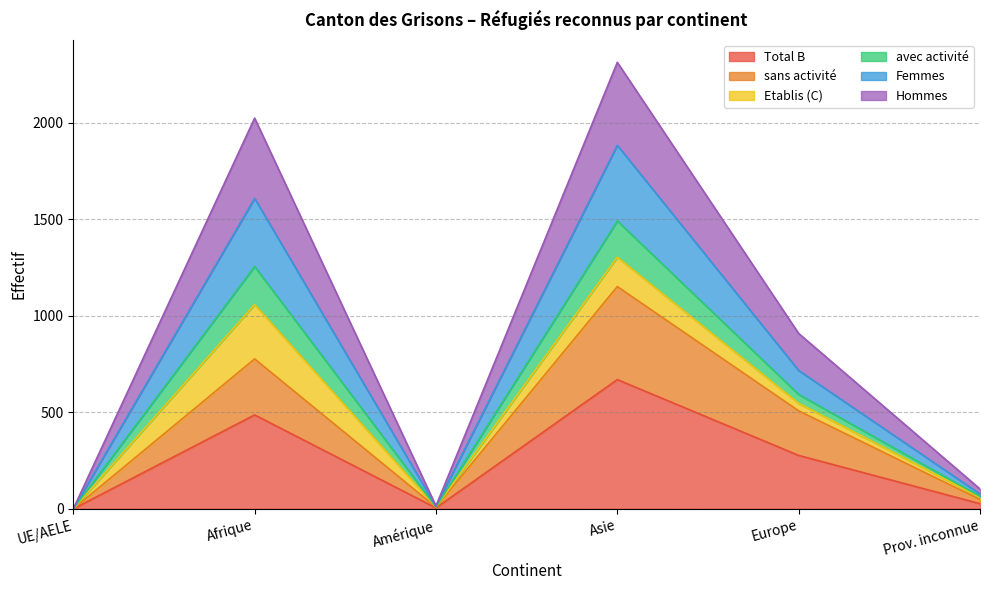

What is the sum of all Total B values?

1466